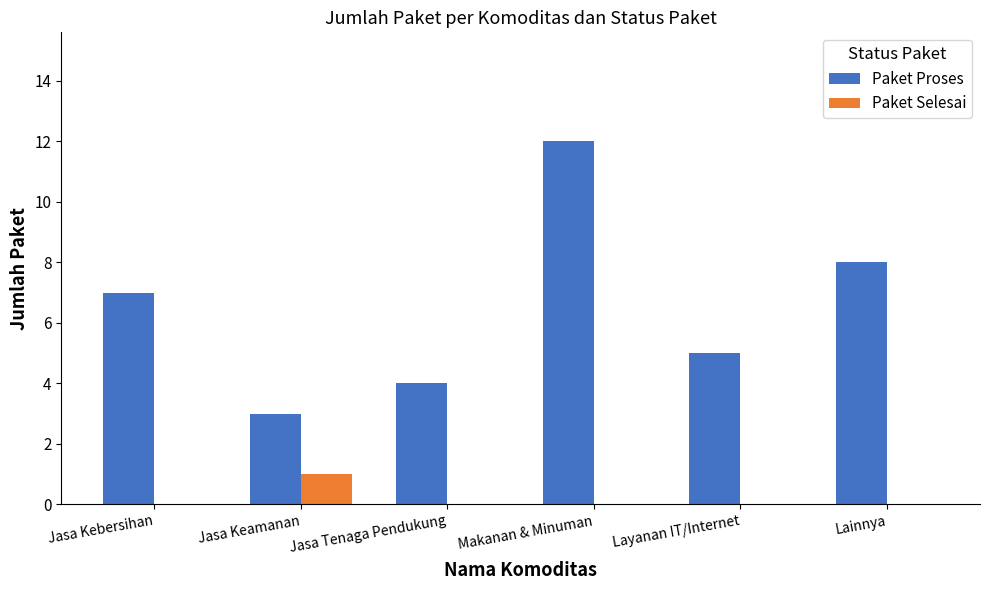

What is the sum of all Paket Selesai values?

1